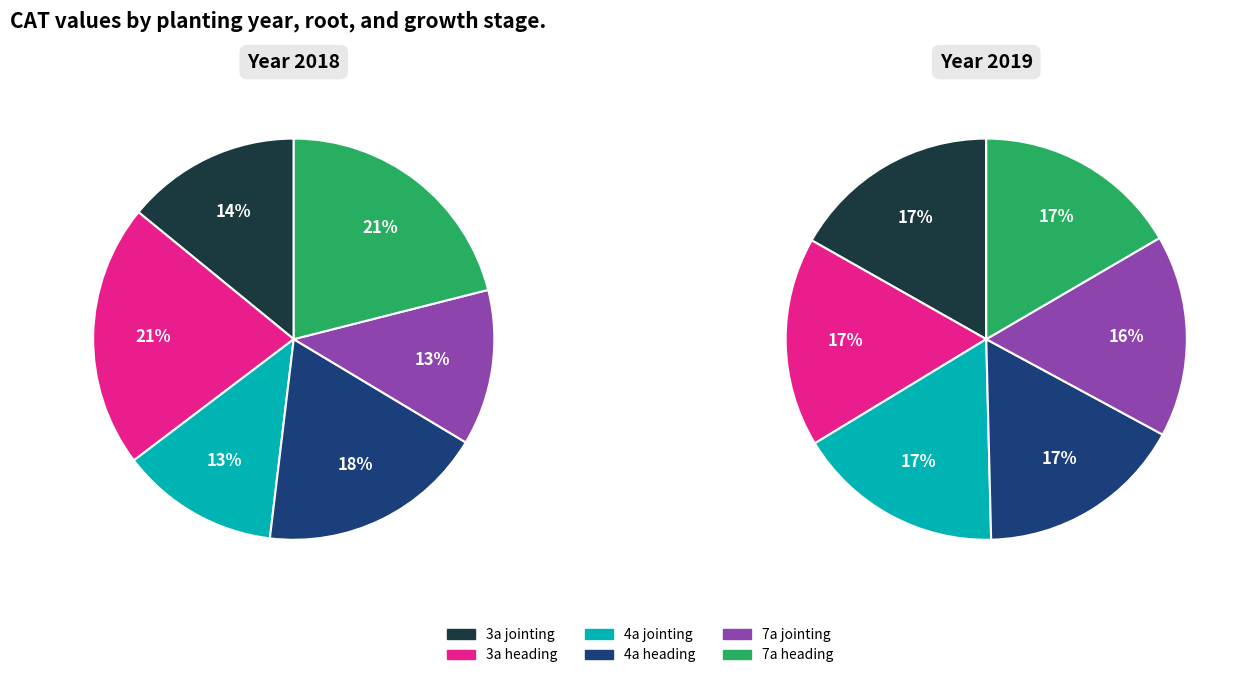

Which slice is the smallest?

7a-jointing